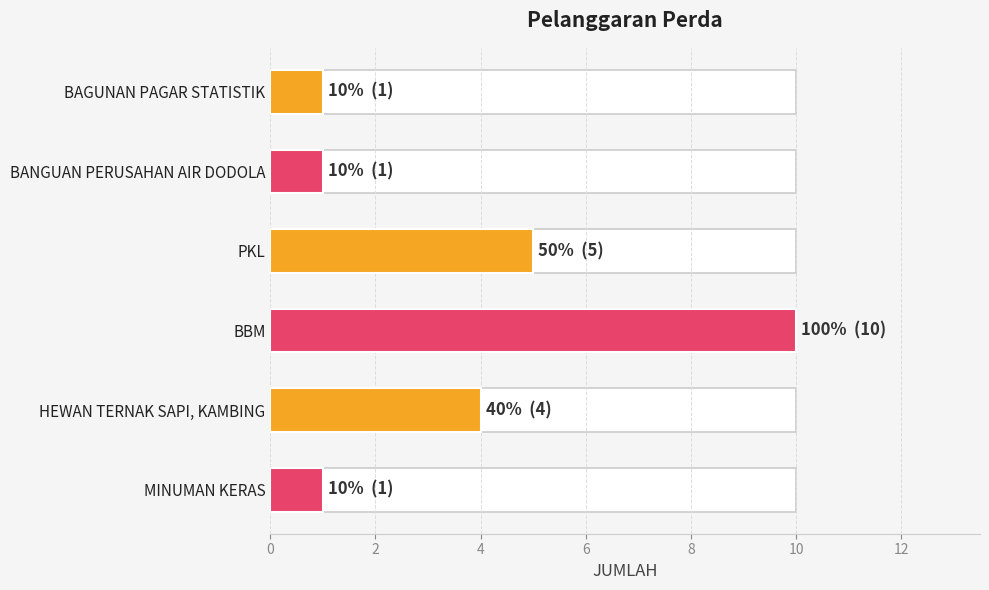

What is the maximum value shown in the chart?

10